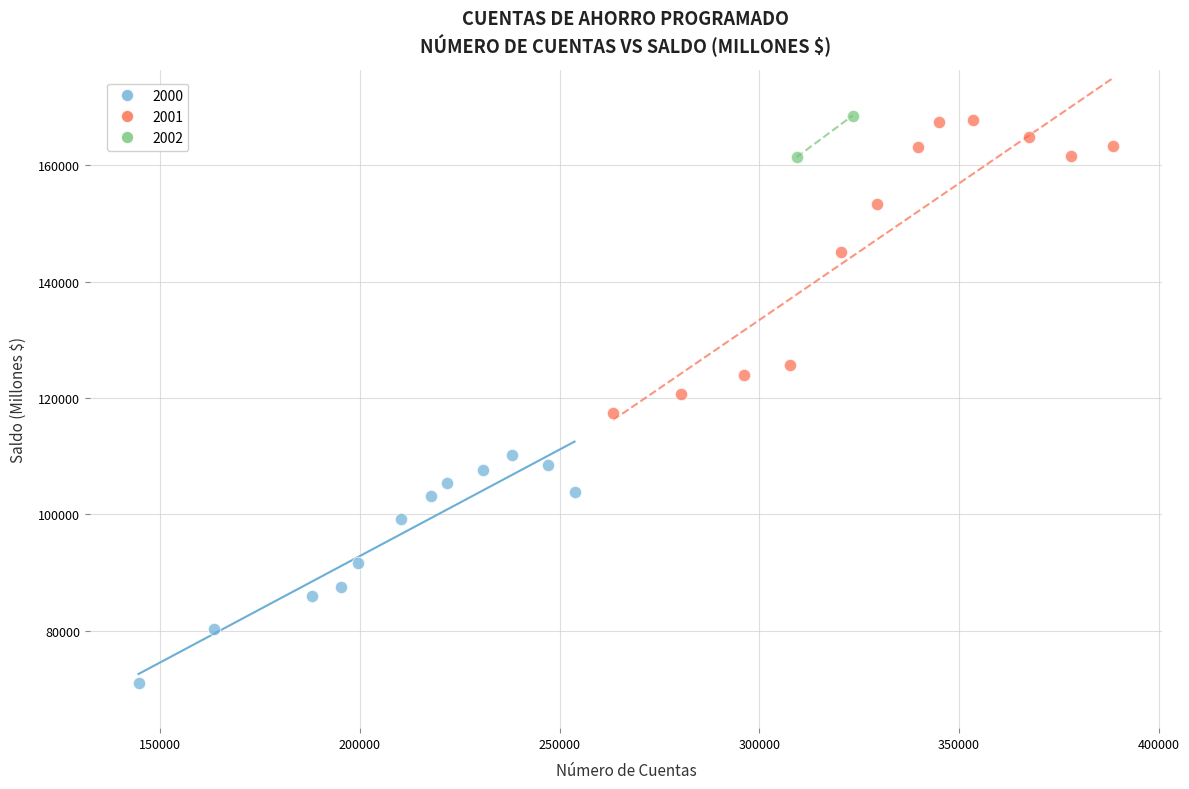

What are all the series names shown in the legend?

2000, 2001, 2002